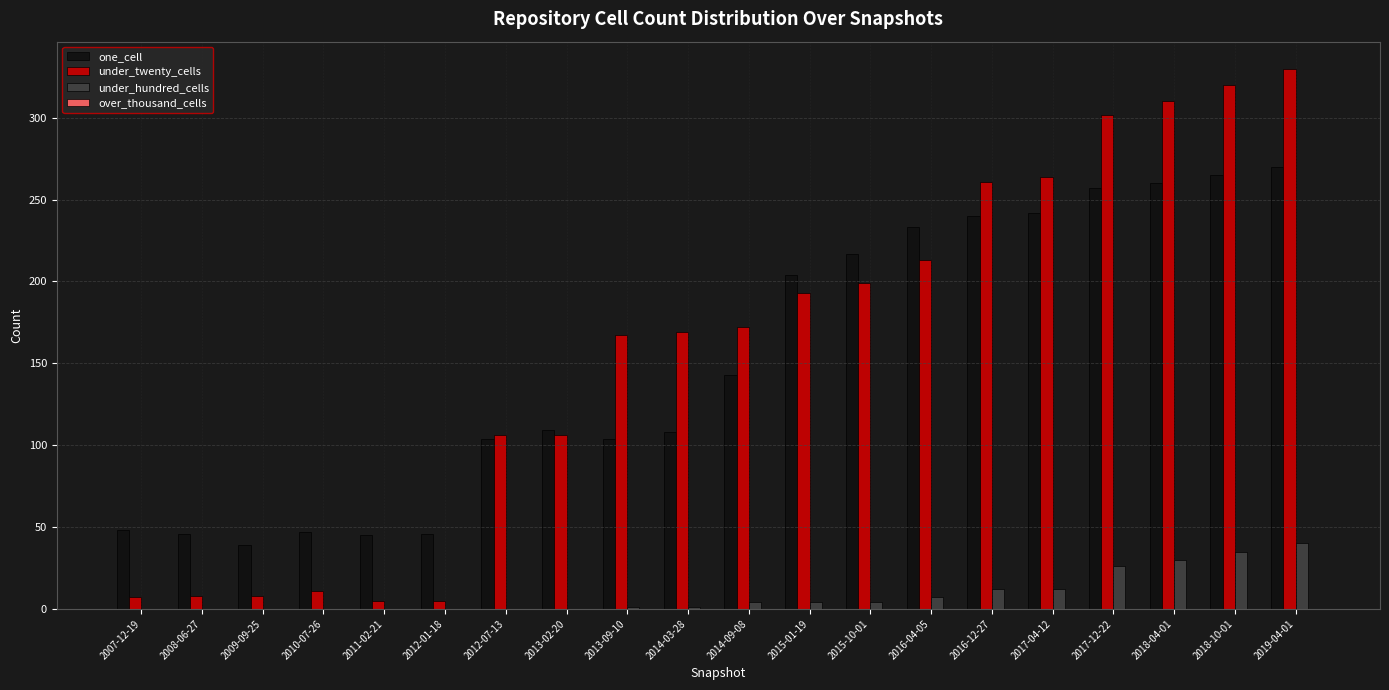

At which label is one_cell closest to 154?

2014-09-08